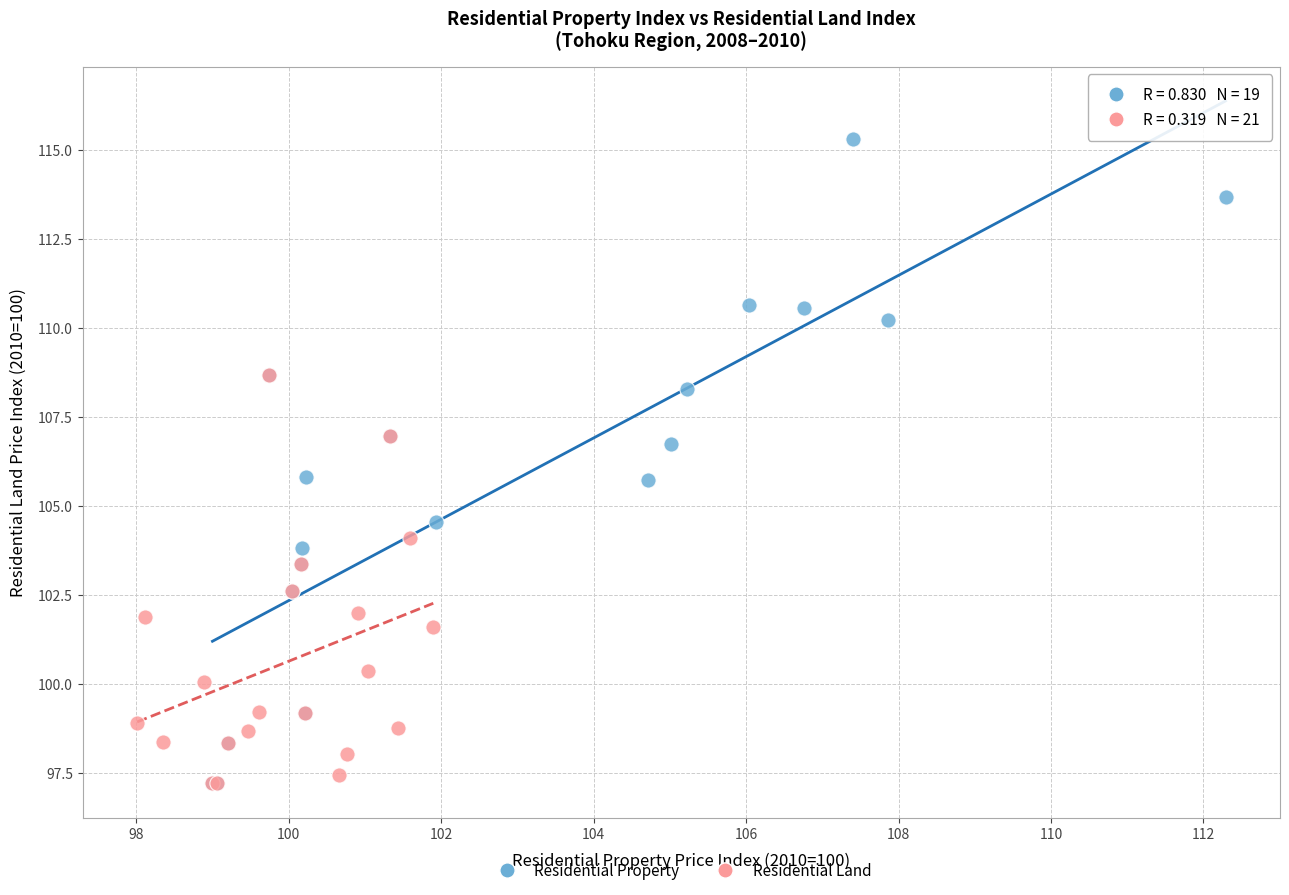

Which series has the largest Y range (max minus min)?

Residential Property